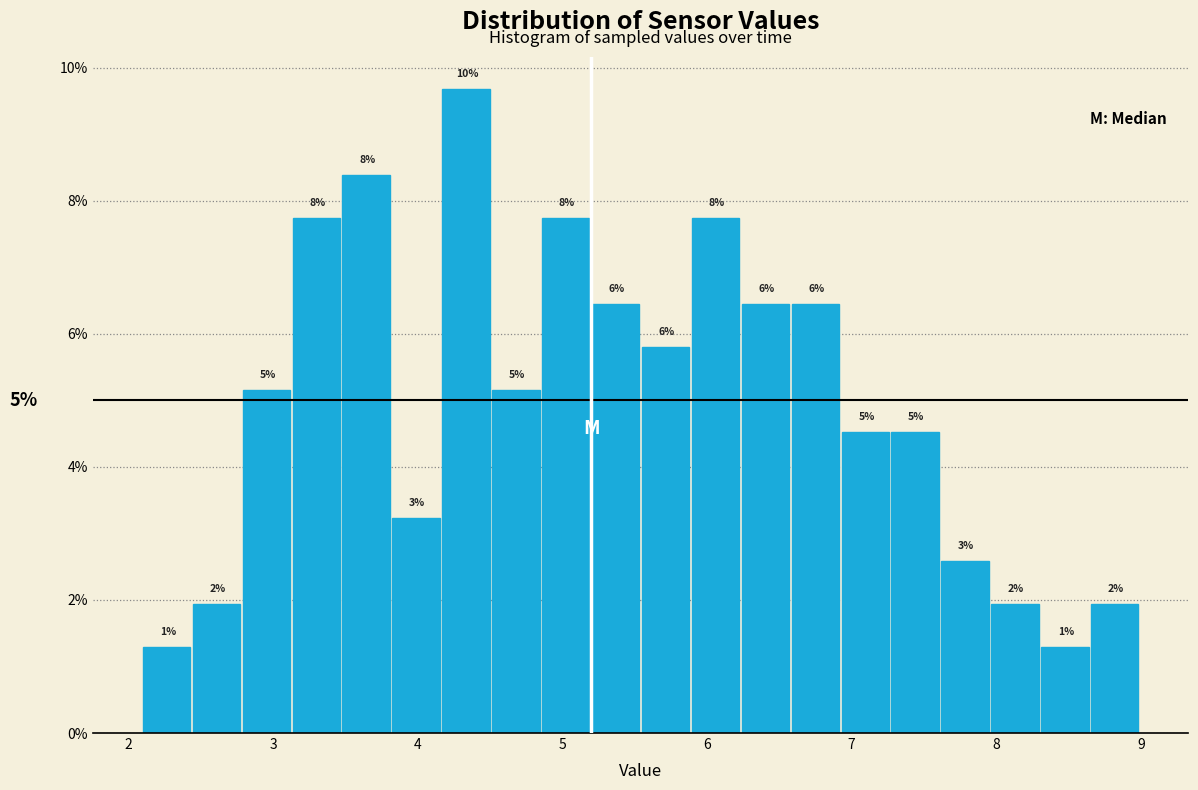

Read against the x-axis, roughly where is the centre of the tallest bar?

4.3